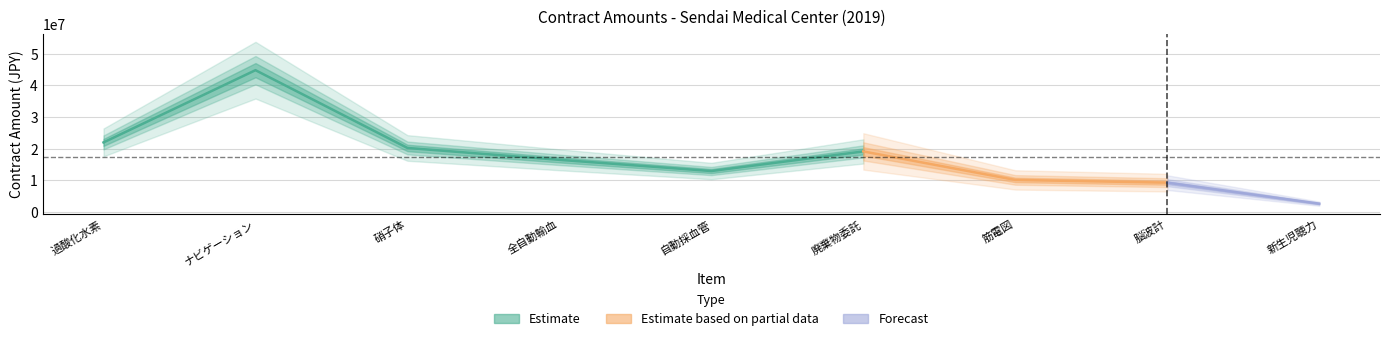

Reading left to right, transcribe all the data shown in this chart.

21999600	44820000	20250000	16502400	12960000	19154754	10152000	9288000	2646000